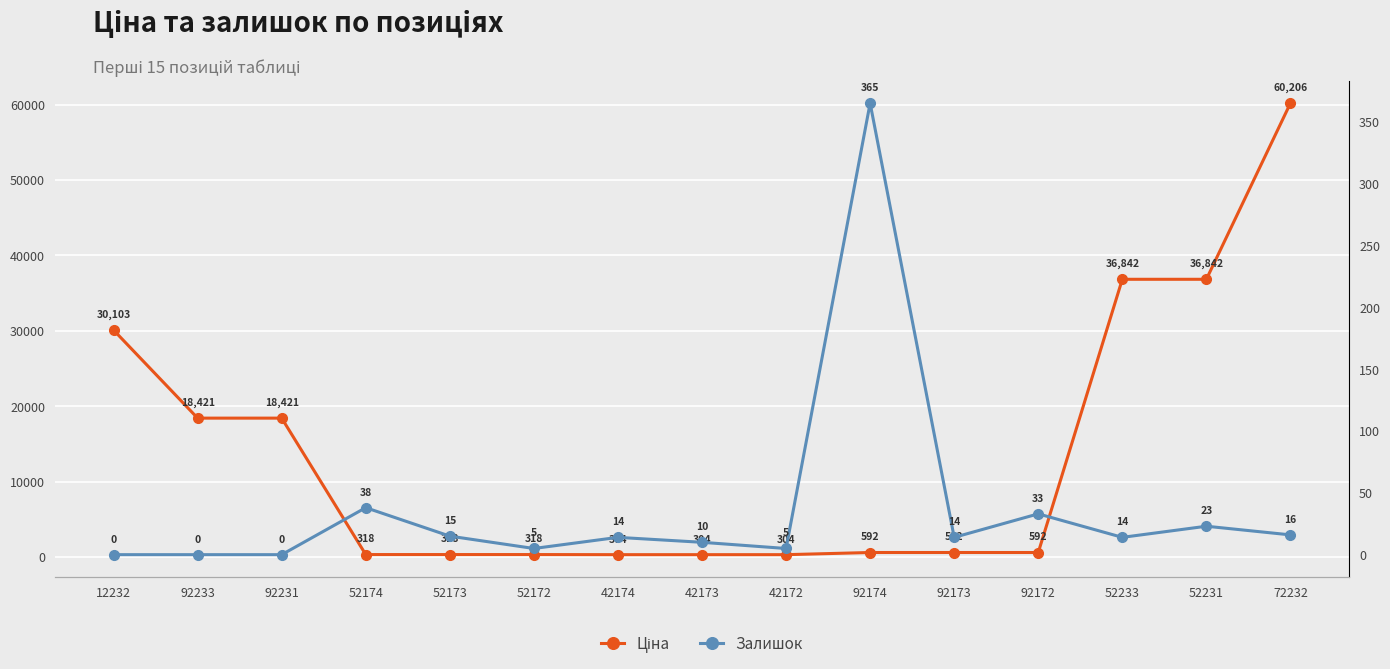

What is the value of the Ціна point at the 3rd from the left?

18420.9